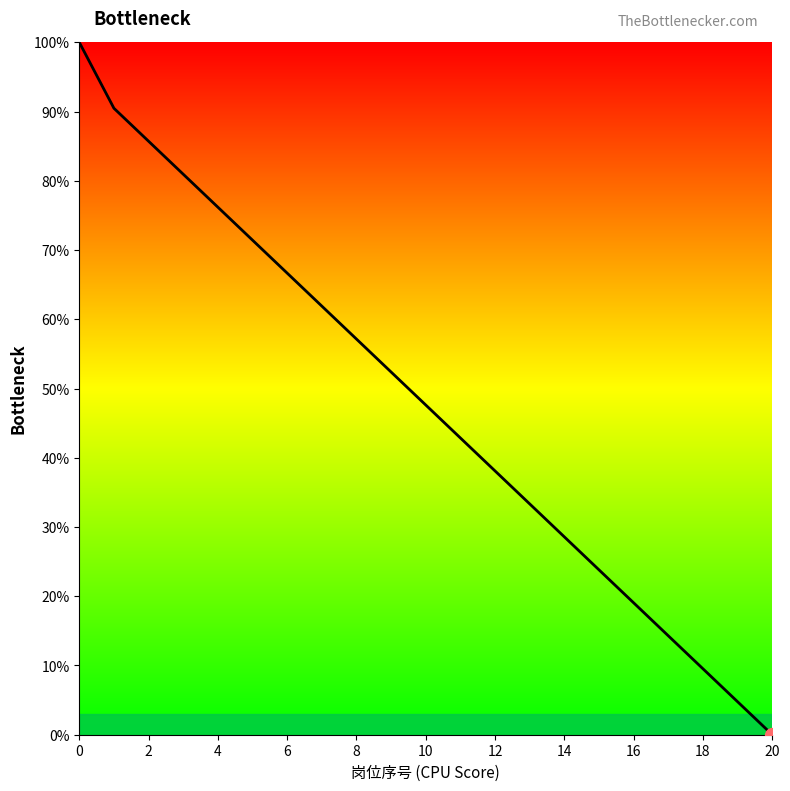

True or false: there are more than 2 points higher than both neighbors.

False